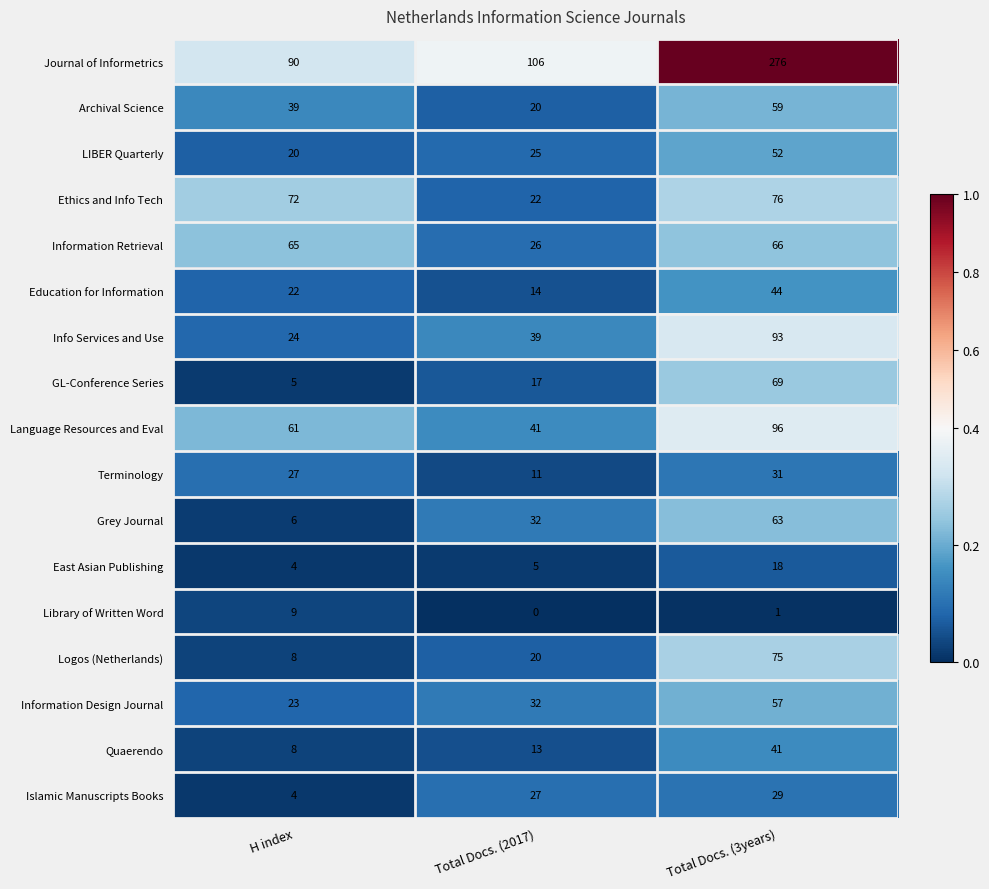

Rank the series at Total Docs. (3years) from lowest to highest value.

Library of Written Word, East Asian Publishing, Islamic Manuscripts Books, Terminology, Quaerendo, Education for Information, LIBER Quarterly, Information Design Journal, Archival Science, Grey Journal, Information Retrieval, GL-Conference Series, Logos (Netherlands), Ethics and Info Tech, Info Services and Use, Language Resources and Eval, Journal of Informetrics